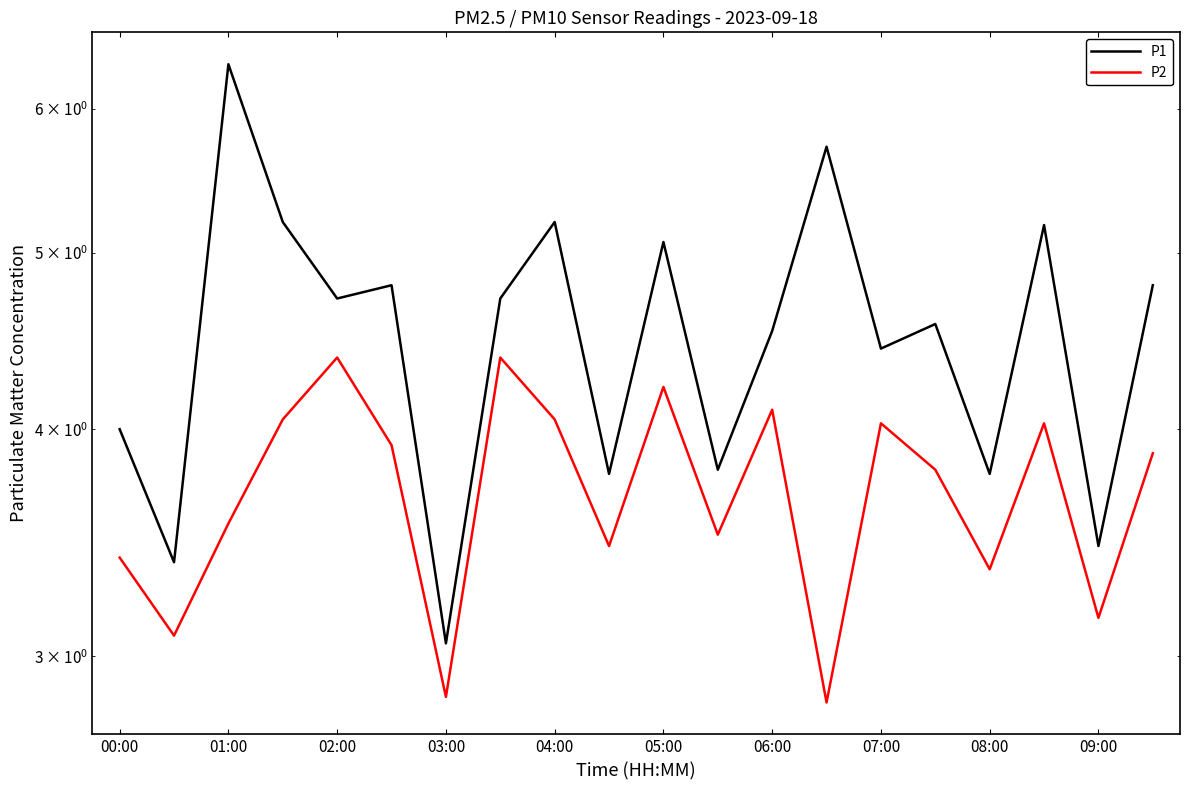

How many data points does each series have?

20